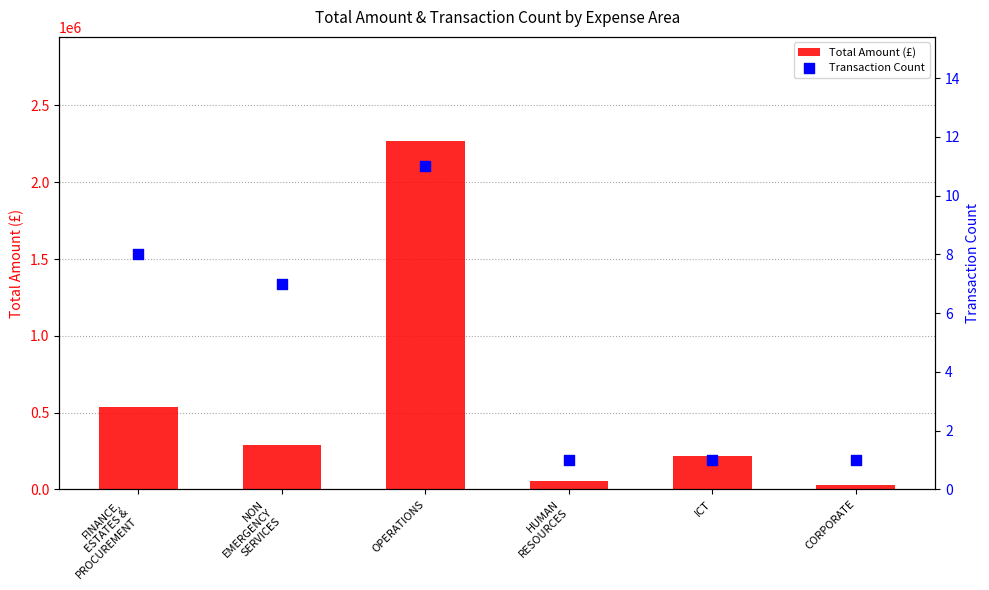

Which series reaches the maximum Y coordinate?

Total Amount (£)